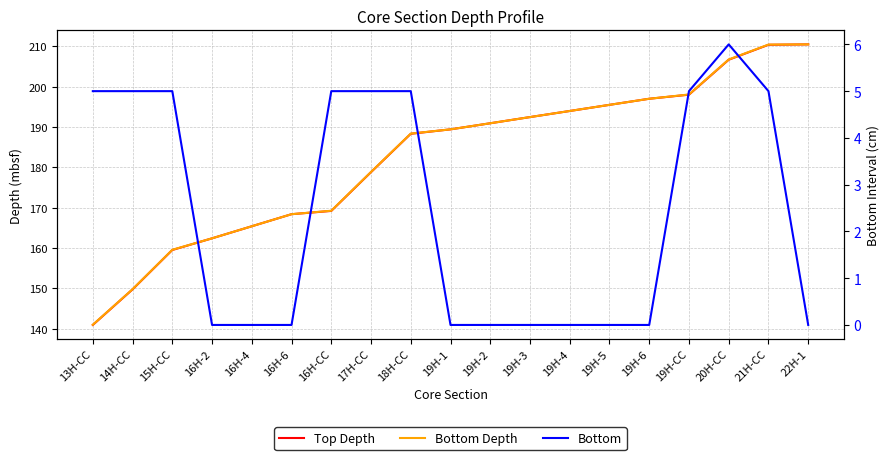

What is the maximum value for Bottom?

6.0